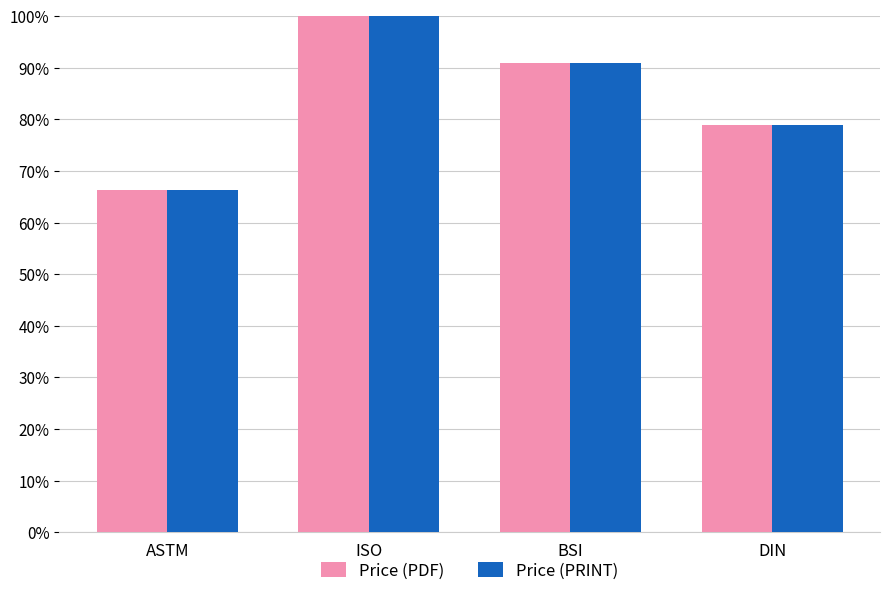

At how many categories does at least one series exceed 78?

3